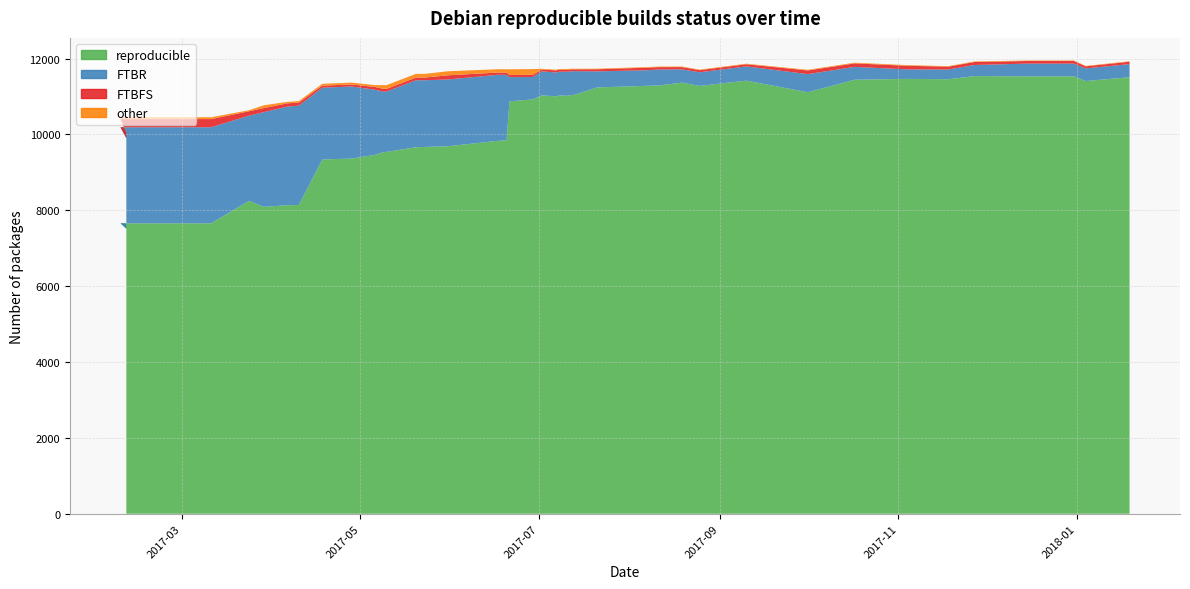

Reading left to right, extract all data points from this chart.

reproducible: 0=7515	1=7657	2=7657	3=8250	4=8090	5=8133	6=8140	7=9340	8=9363	9=9461	10=9536	11=9539	12=9662	13=9670	14=9688	15=9831	16=9844	17=10873	18=10922	19=11029	20=11004	21=11026	22=11018	23=11038	24=11041	25=11239	26=11281	27=11290	28=11366	29=11278	30=11418	31=11111	32=11442	33=11464	34=11454	35=11537	36=11531	37=11531	38=11407	39=11508
FTBR: 0=2386	1=2532	2=2532	3=2245	4=2497	5=2599	6=2619	7=1891	8=1901	9=1717	10=1589	11=1593	12=1765	13=1758	14=1760	15=1740	16=1726	17=636	18=592	19=634	20=628	21=627	22=635	23=626	24=626	25=423	26=411	27=421	28=349	29=360	30=375	31=478	32=338	33=250	34=257	35=293	36=335	37=335	38=333	39=345
FTBFS: 0=131	1=215	2=215	3=116	4=107	5=86	6=81	7=54	8=53	9=72	10=75	11=68	12=71	13=70	14=110	15=59	16=58	17=58	18=57	19=48	20=55	21=55	22=47	23=51	24=48	25=55	26=67	27=62	28=59	29=55	30=56	31=97	32=92	33=95	34=75	35=79	36=69	37=69	38=54	39=63
other: 0=17	1=48	2=48	3=27	4=74	5=39	6=39	7=49	8=49	9=49	10=99	11=99	12=98	13=98	14=107	15=88	16=89	17=150	18=151	19=20	20=18	21=17	22=25	23=16	24=16	25=16	26=16	27=16	28=15	29=15	30=15	31=17	32=19	33=17	34=13	35=15	36=12	37=12	38=12	39=12